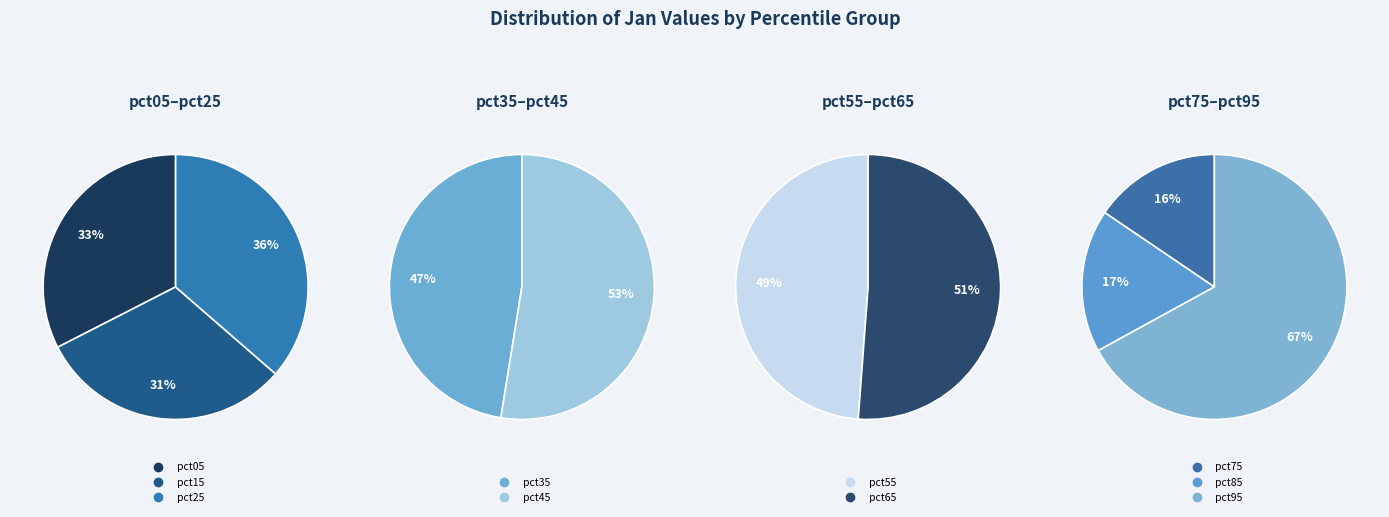

What is the largest slice in the pie chart?

pct95